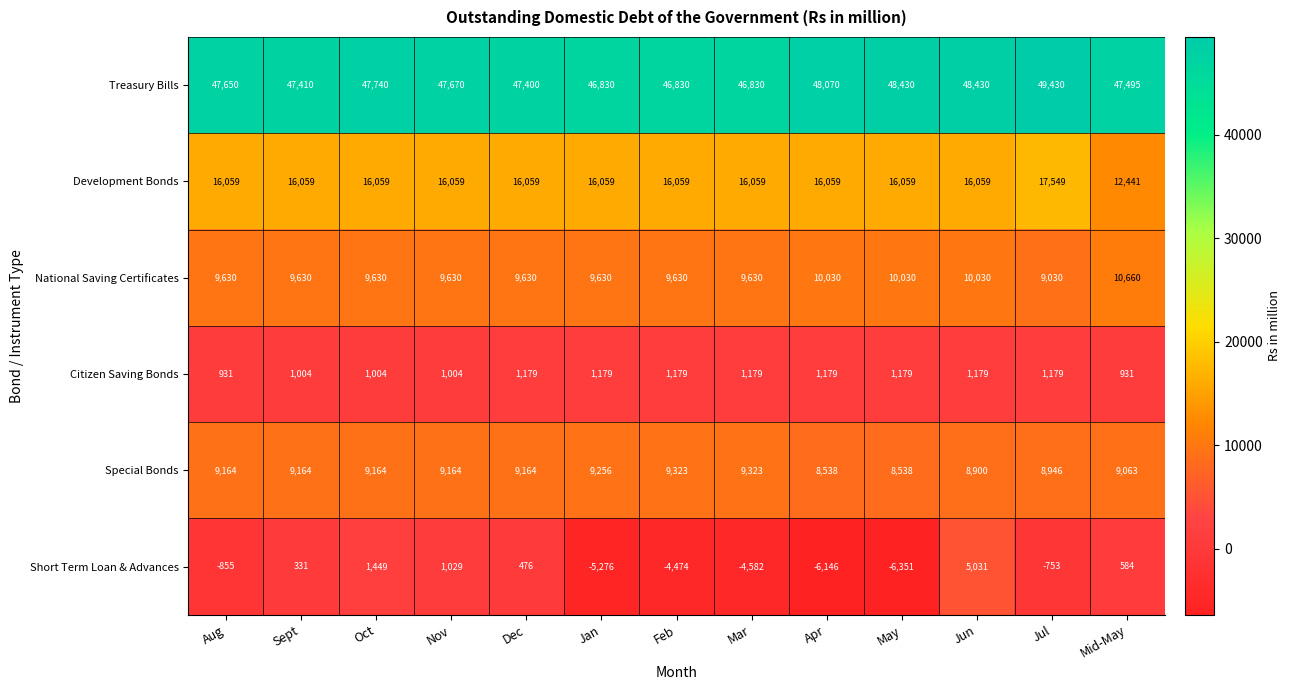

Which series has the largest range (max minus min)?

Short Term Loan & Advances